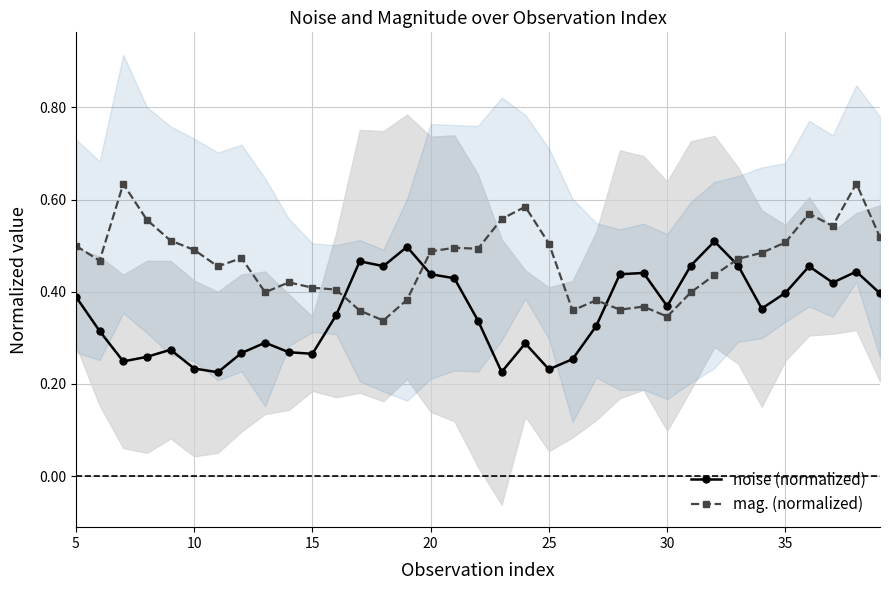

In noise (normalized), how many points are lower than both neighbors (excluding endpoints)?

9